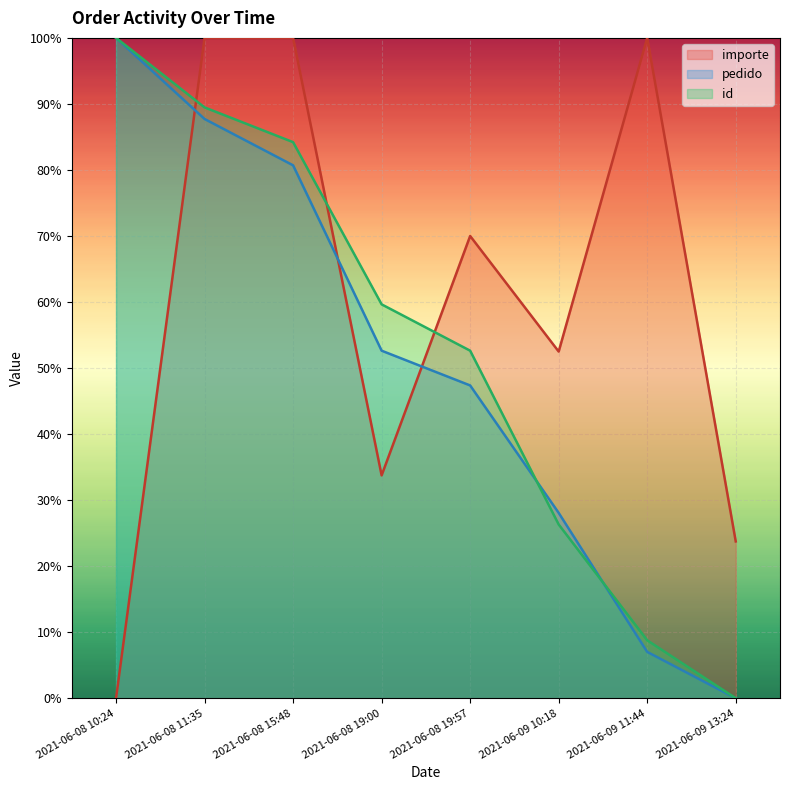

Reading left to right, extract all data points from this chart.

importe: 0.0	100.0	100.0	33.8	70.0	52.5	100.0	23.8
pedido: 100.0	87.7	80.7	52.6	47.4	28.1	7.0	0.0
id: 100.0	89.5	84.2	59.6	52.6	26.3	8.8	0.0